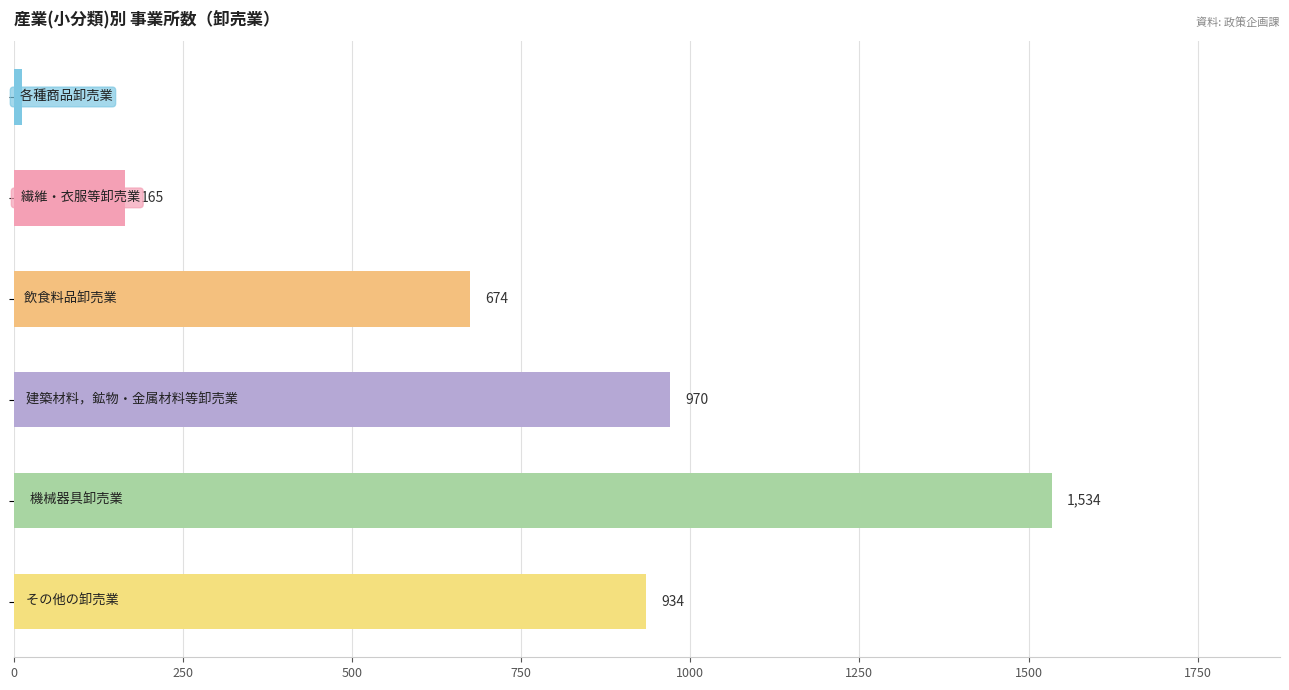

What is the smallest value displayed?

13